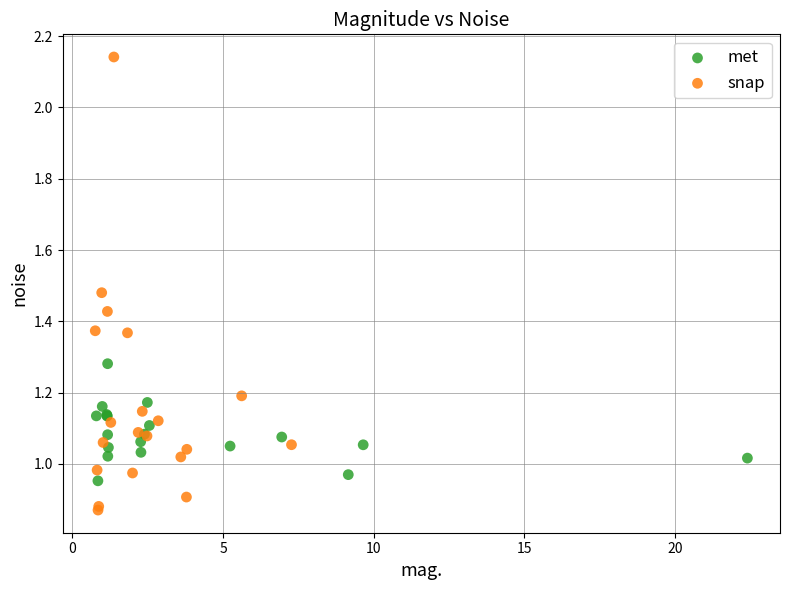

Which series reaches the maximum Y coordinate?

snap